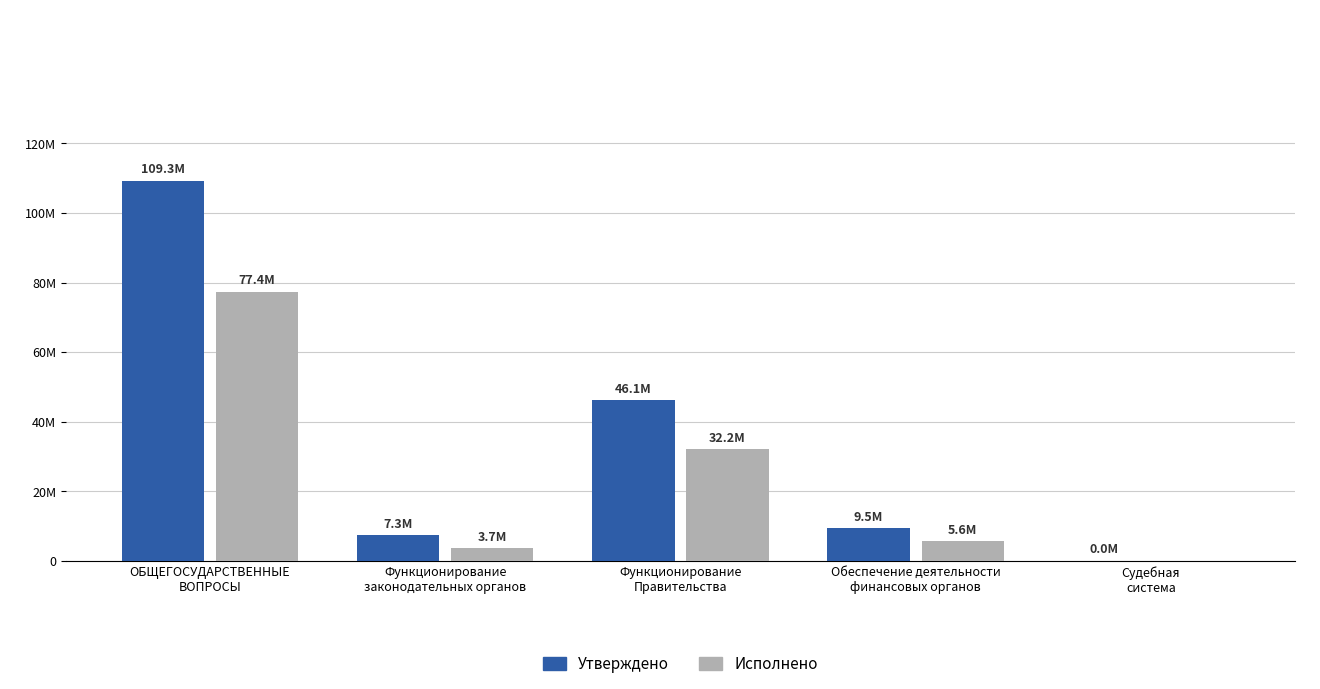

Rank the series at Функционирование
законодательных органов from highest to lowest value.

Утверждено, Исполнено